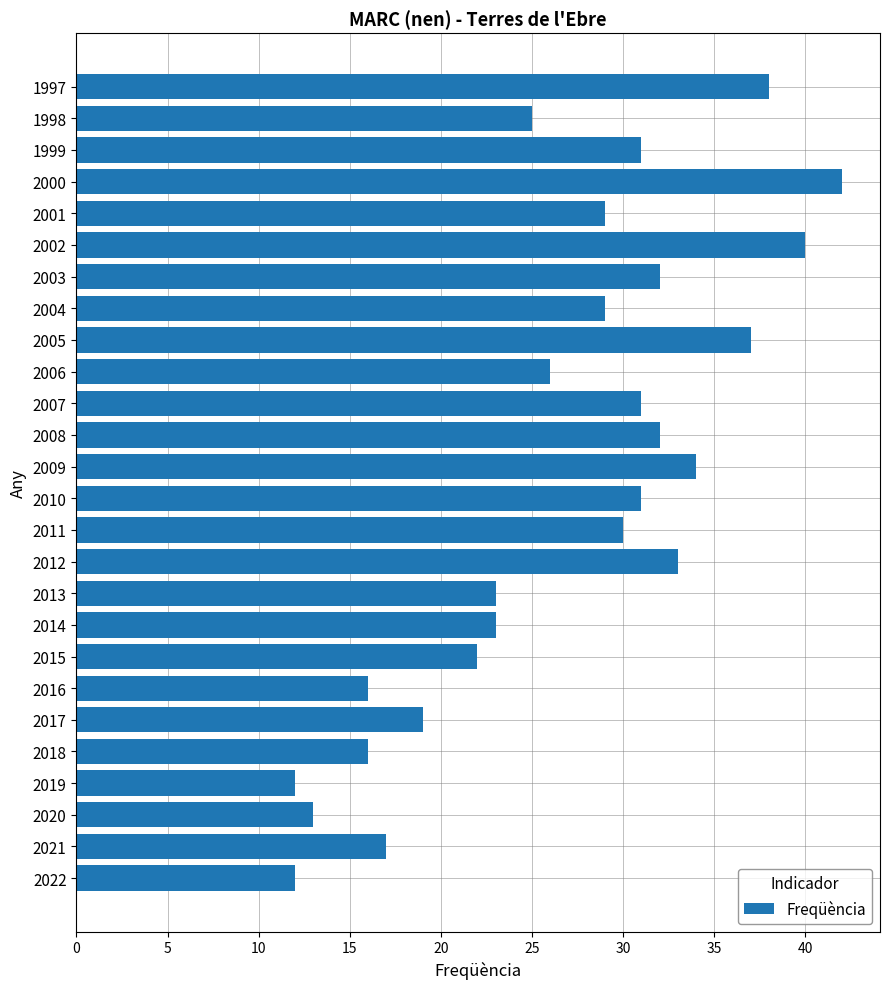

What is the change in value from 2013 to 1997?

+15